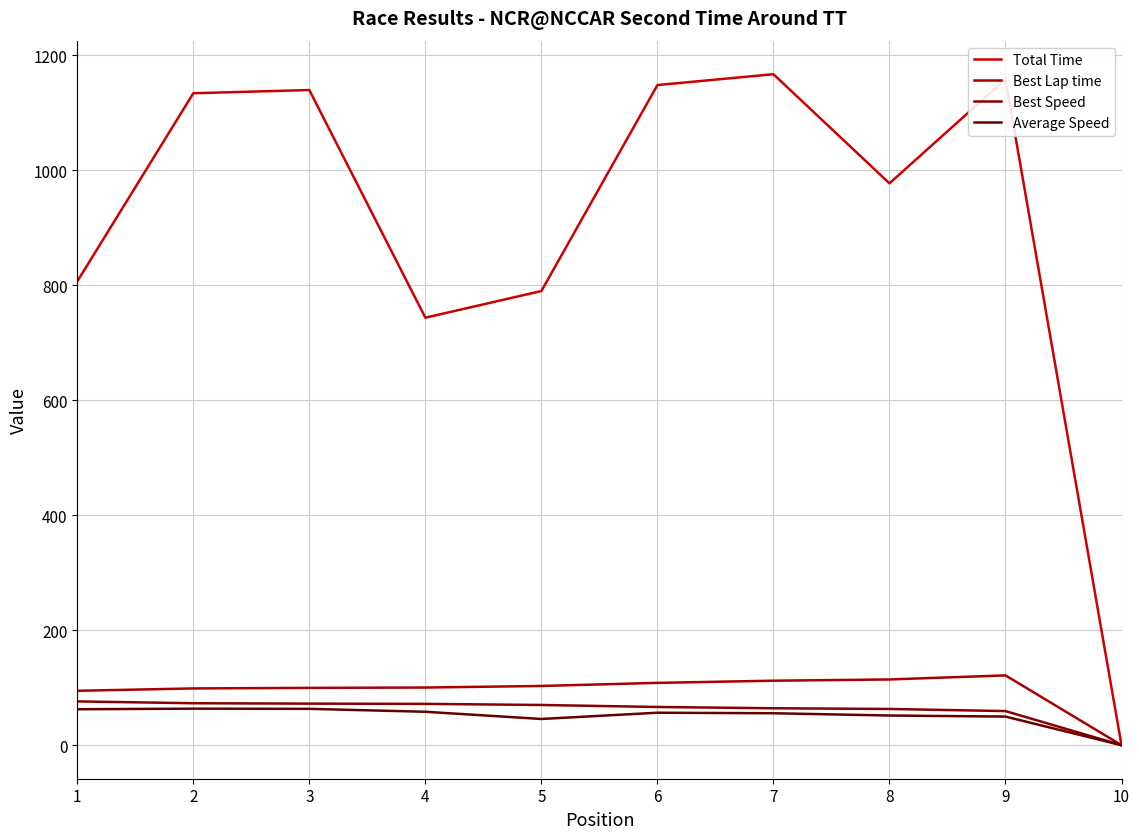

Where is Total Time nearest to the value 583?

4